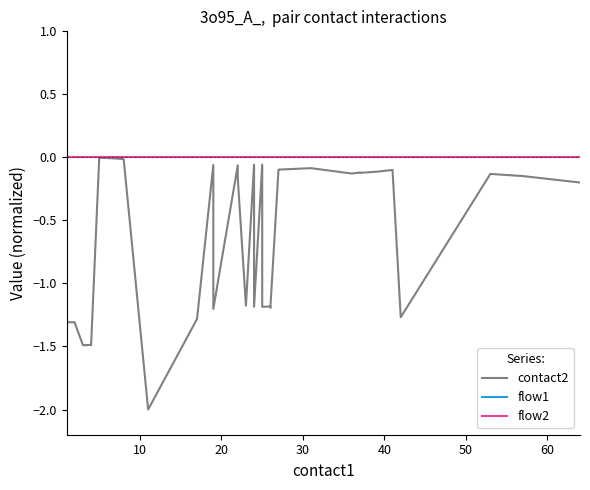

How many categories are shown in the chart?

40